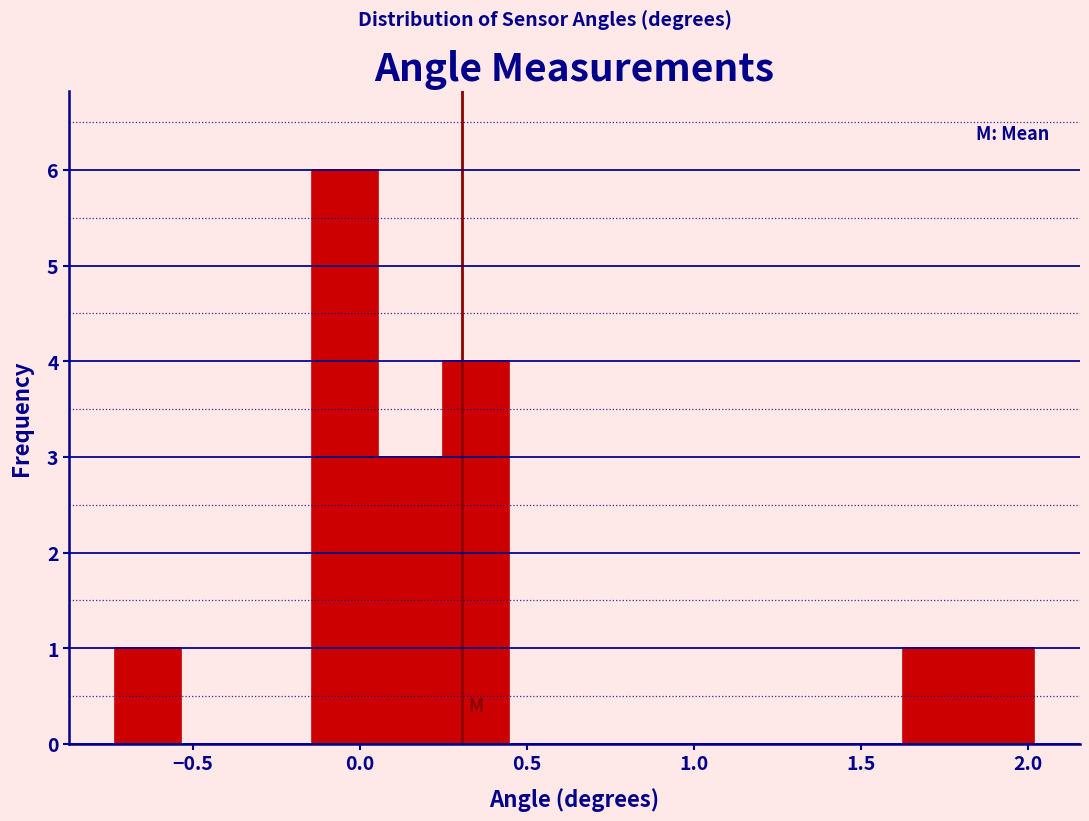

Around what value on the x-axis is the tallest bar? Give the approximate position of its centre, as read against the axis.

-0.05